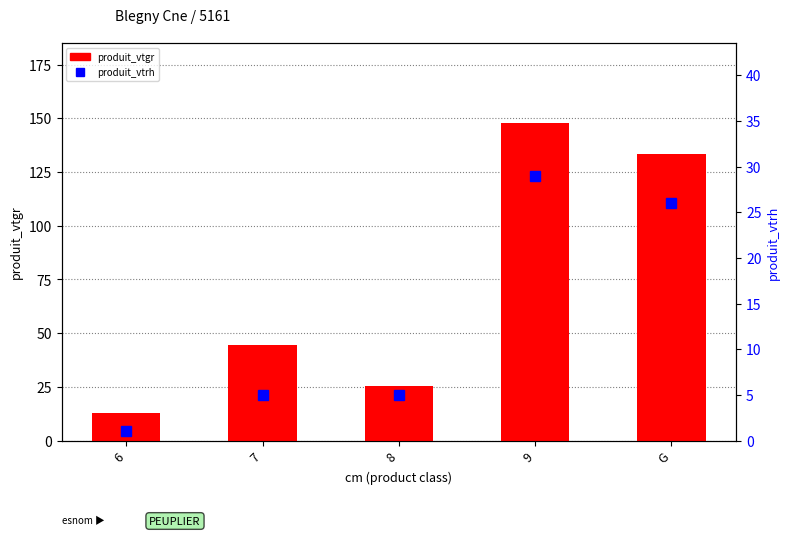

What is the sum of the produit_vtgr values at 9 and 6?

160.7